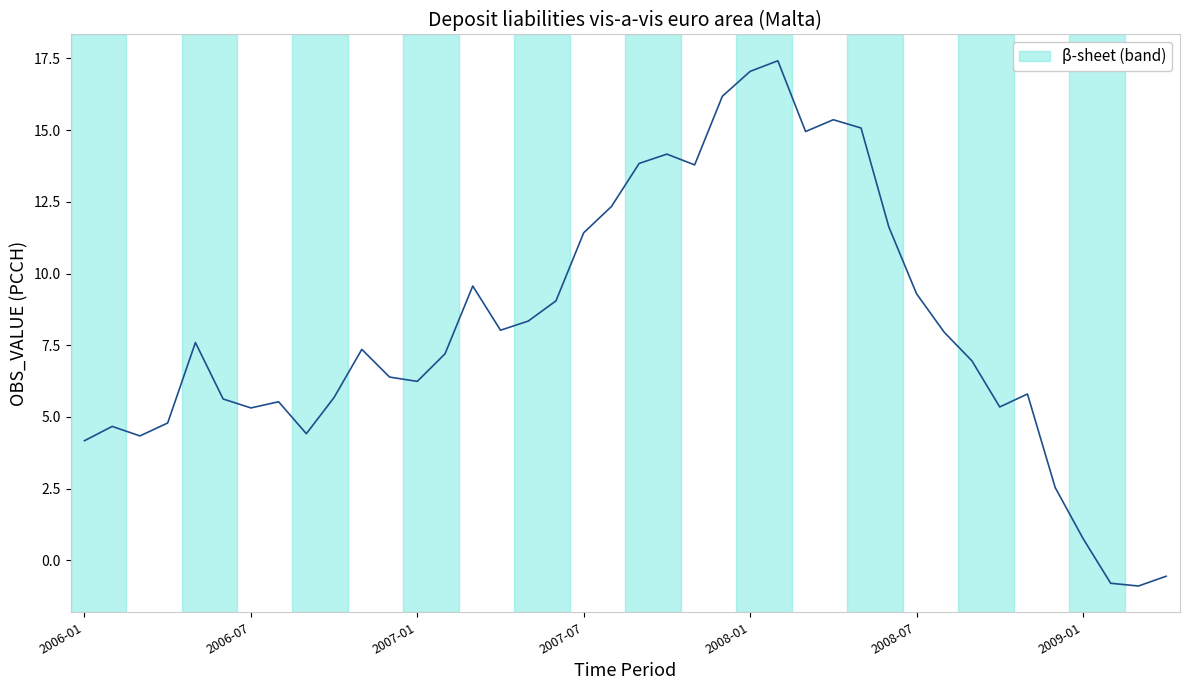

How many negative values are there?

3